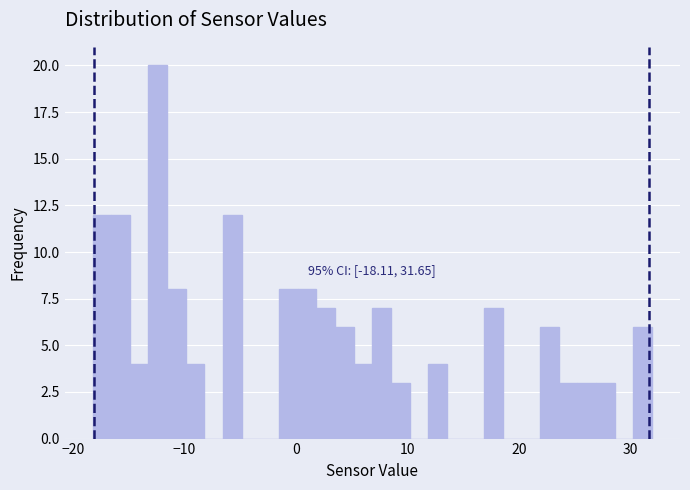

Around what value on the x-axis is the tallest bar? Give the approximate position of its centre, as read against the axis.

-12